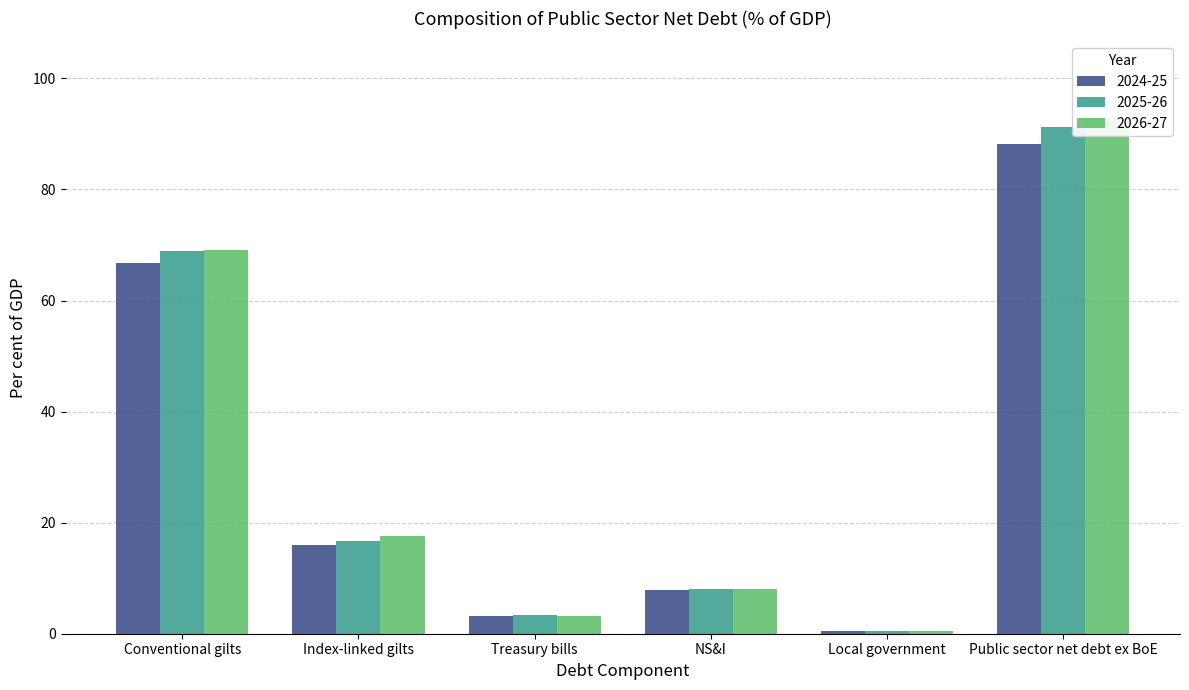

True or false: 2025-26 has a value of 0.6 at Local government.

True